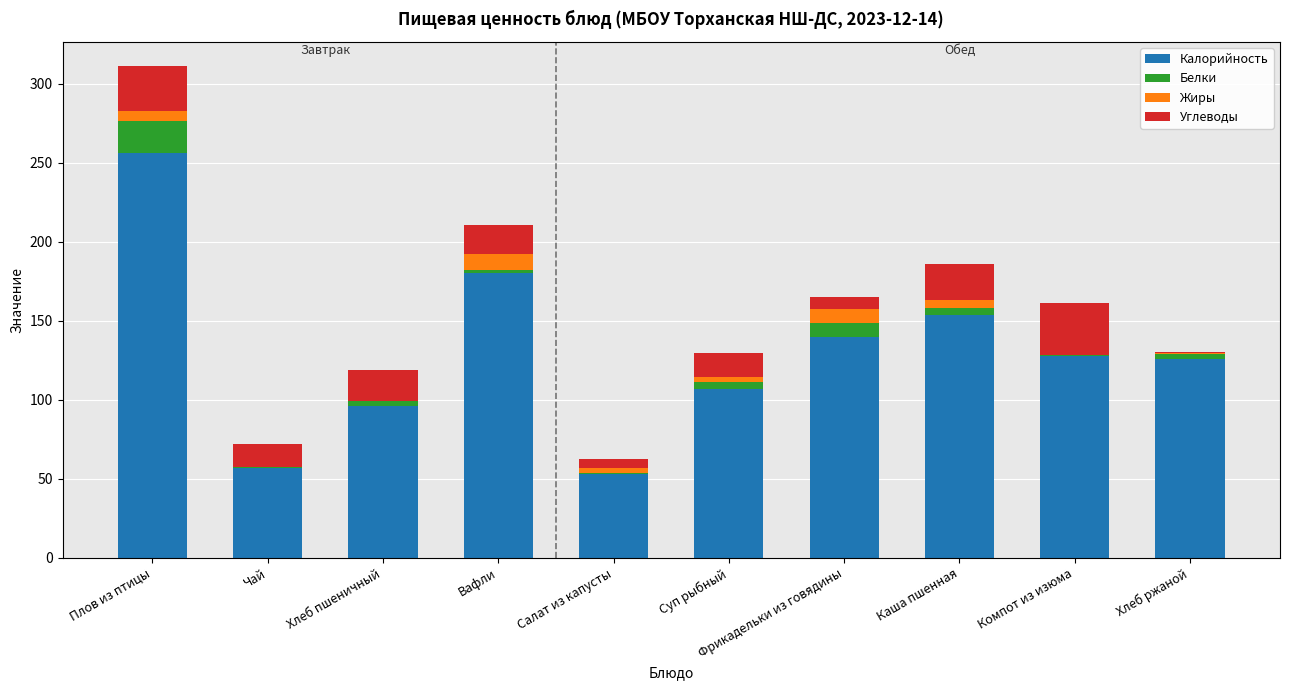

At which label does Калорийность reach its peak?

Плов из птицы